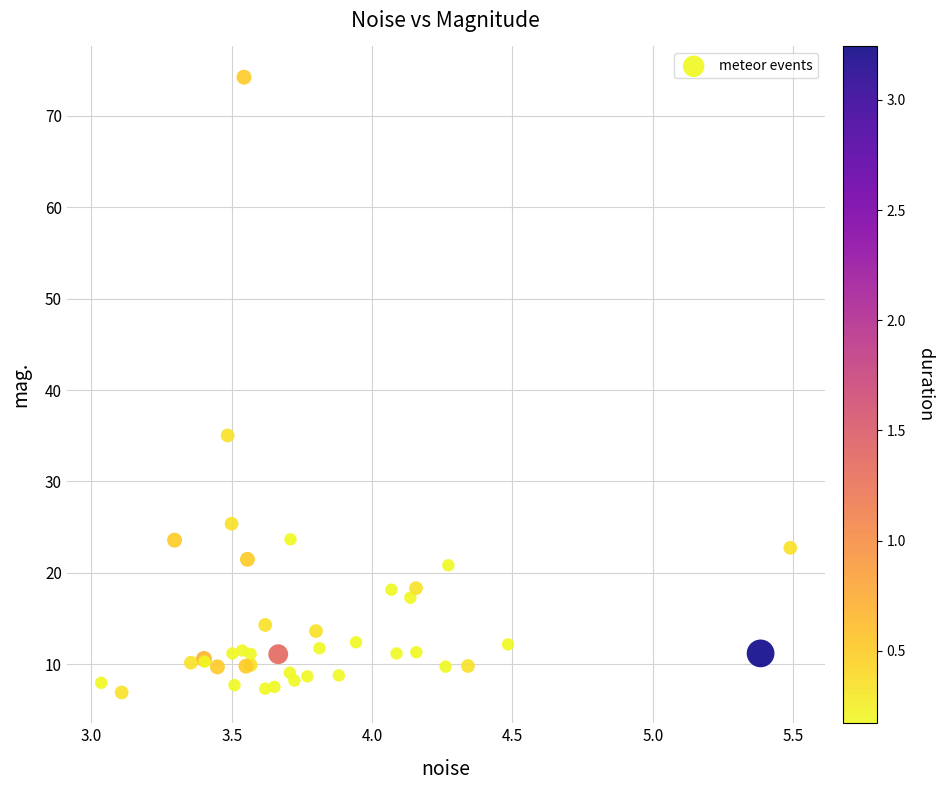

What Y value in the scatter plot is closest to 40?

35.0